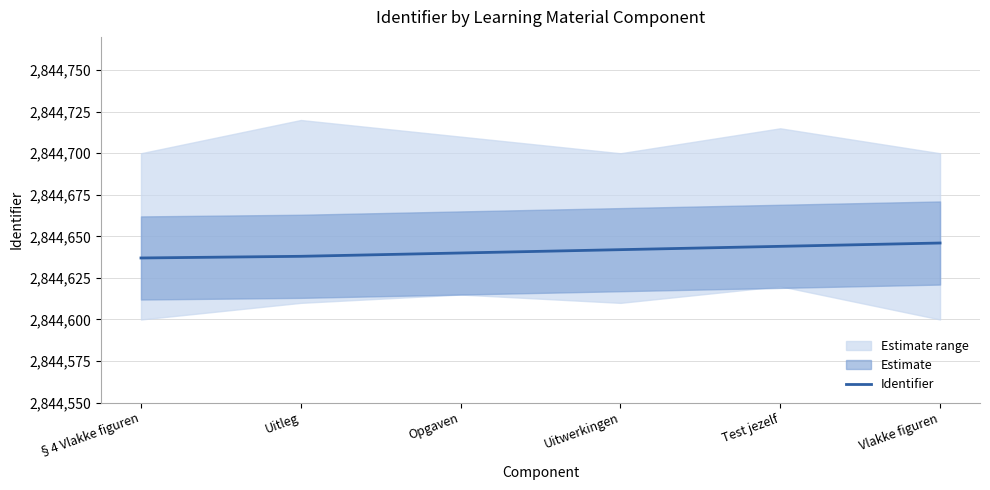

Reading left to right, extract all data points from this chart.

§4 Vlakke figuren=2844637	Uitleg=2844638	Opgaven=2844640	Uitwerkingen=2844642	Test jezelf=2844644	Vlakke figuren=2844646